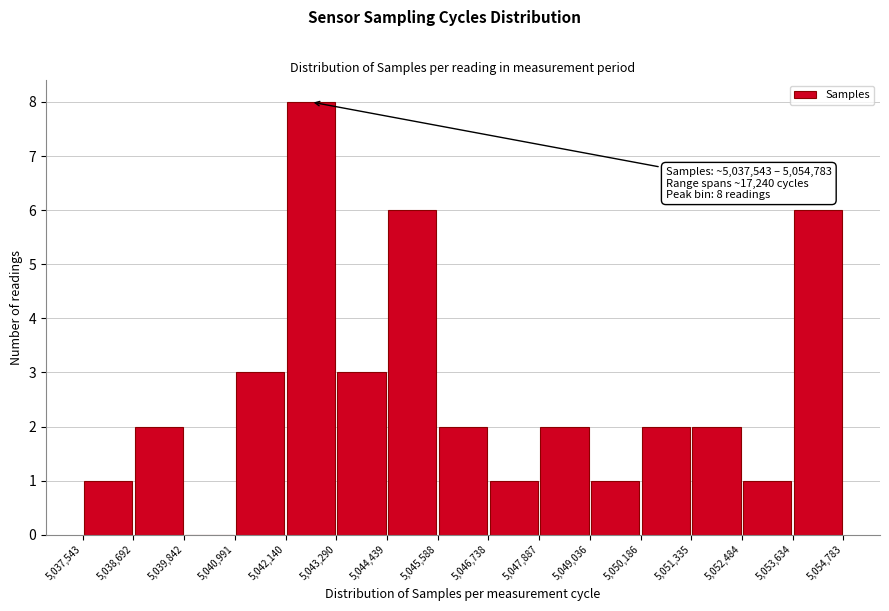

Over which range of the x-axis is the bar tallest?

5,042,140 to 5,043,290